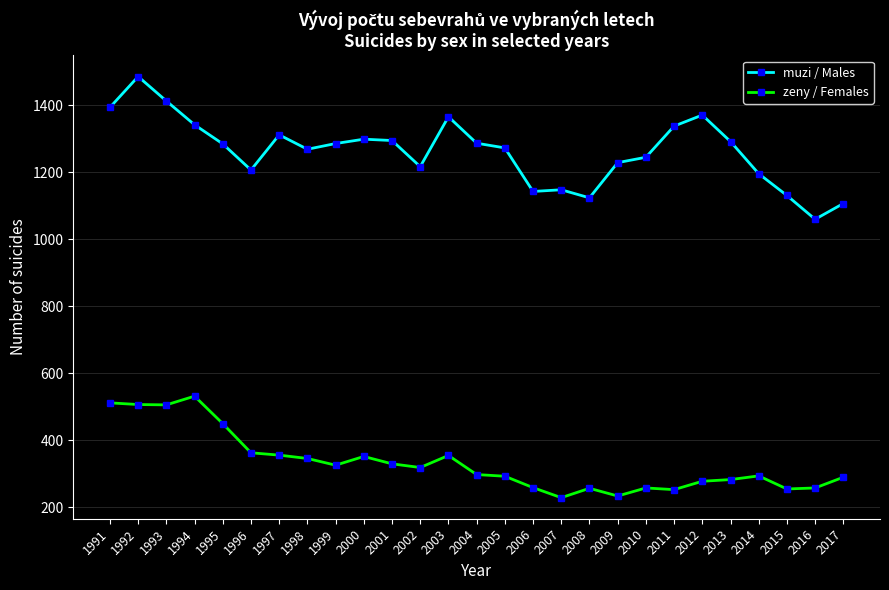

What is the average value of the muzi / Males series?

1263